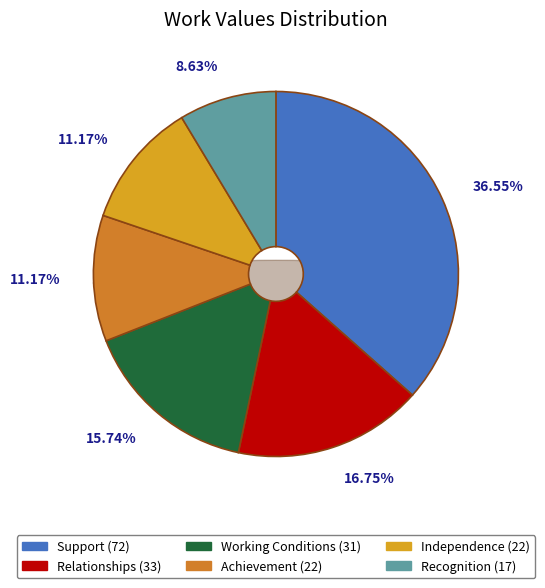

Is it true that Working Conditions is 10% of the pie?

False